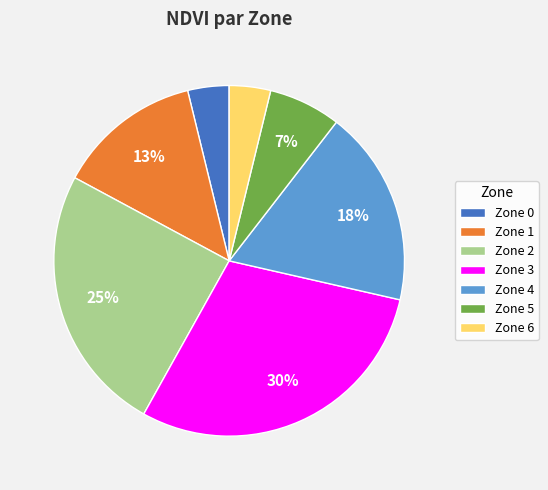

Approximately how many times larger is the value at Zone 6 compared to Zone 2?

0.2